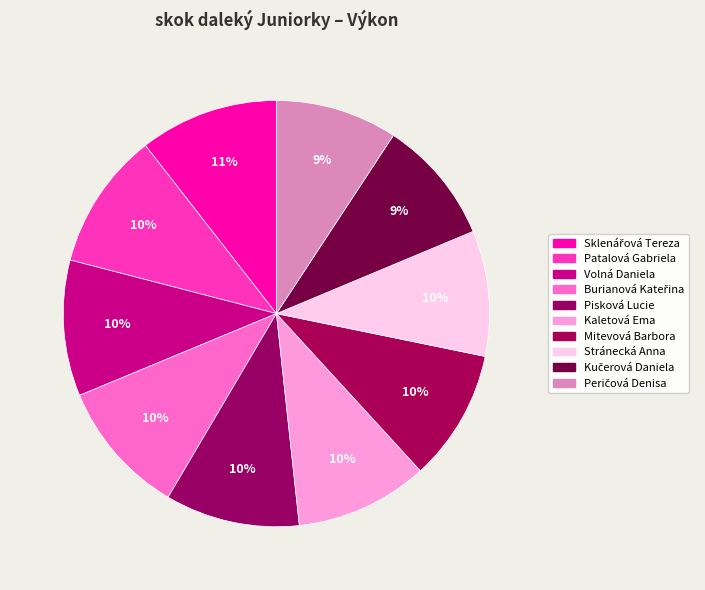

The Patalová Gabriela slice represents 10% of the pie. True or false?

True